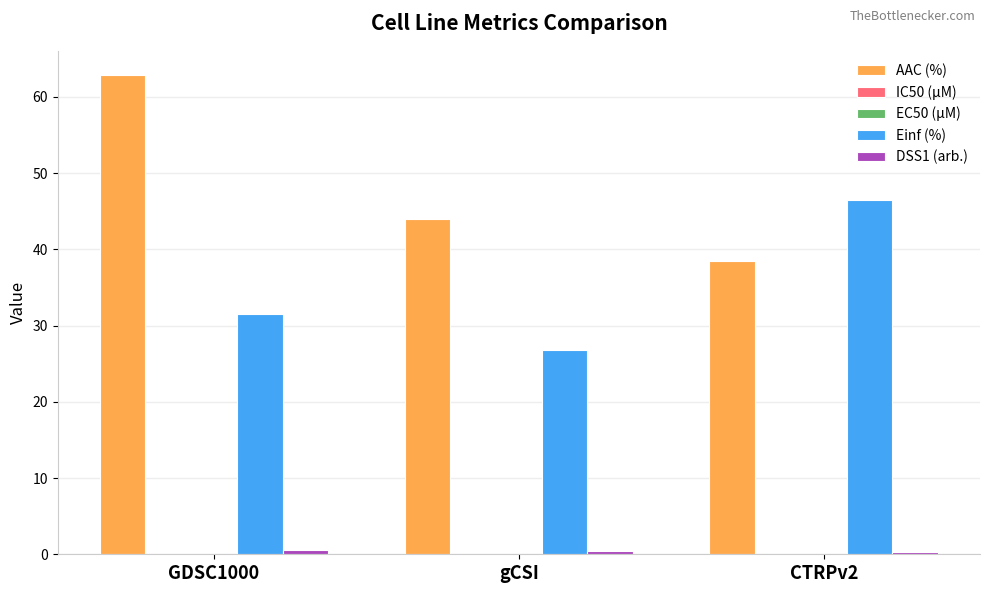

Which series has the largest total across all categories?

AAC (%)